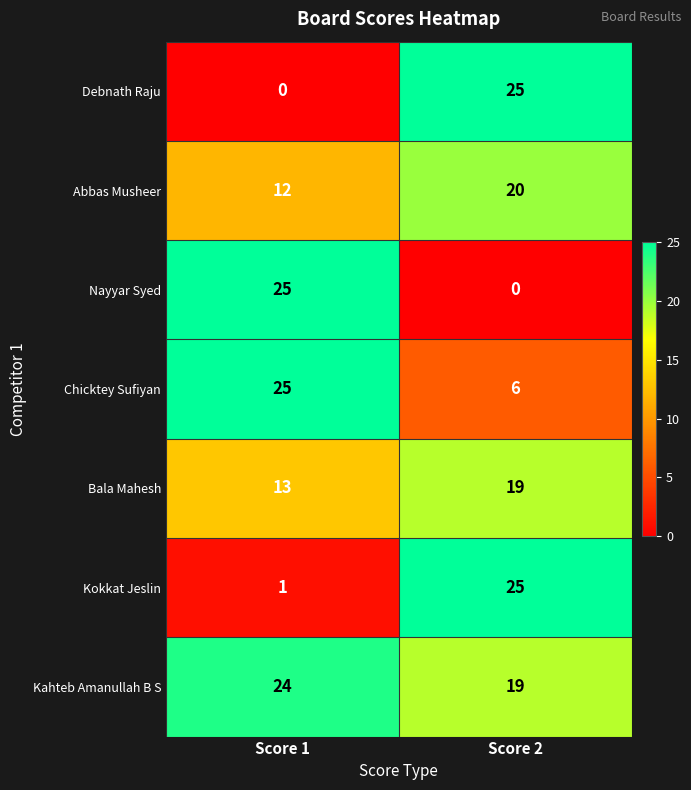

At how many categories does at least one series exceed 19?

2